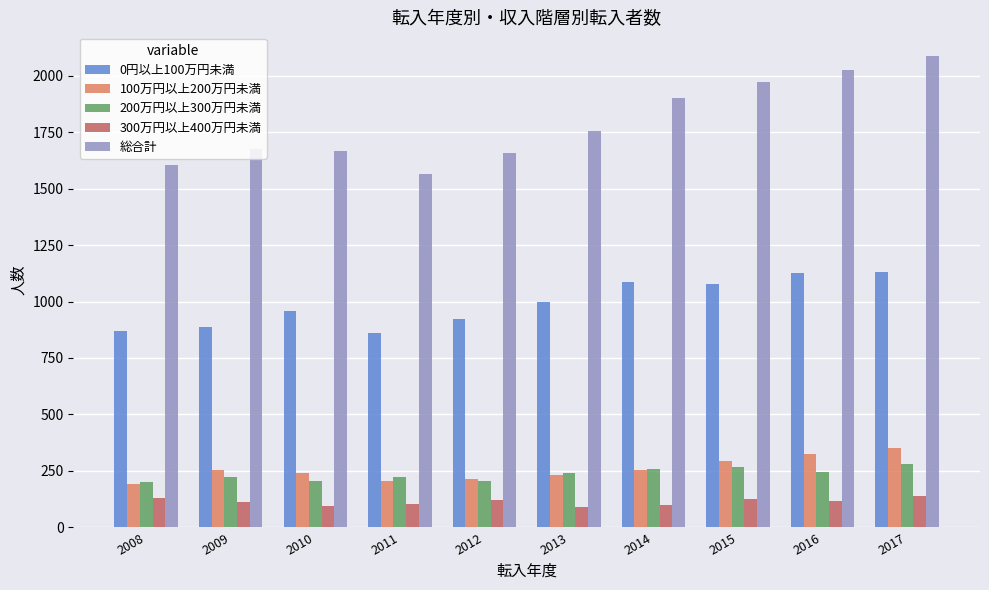

Read the 0円以上100万円未満 value at 2010.

959